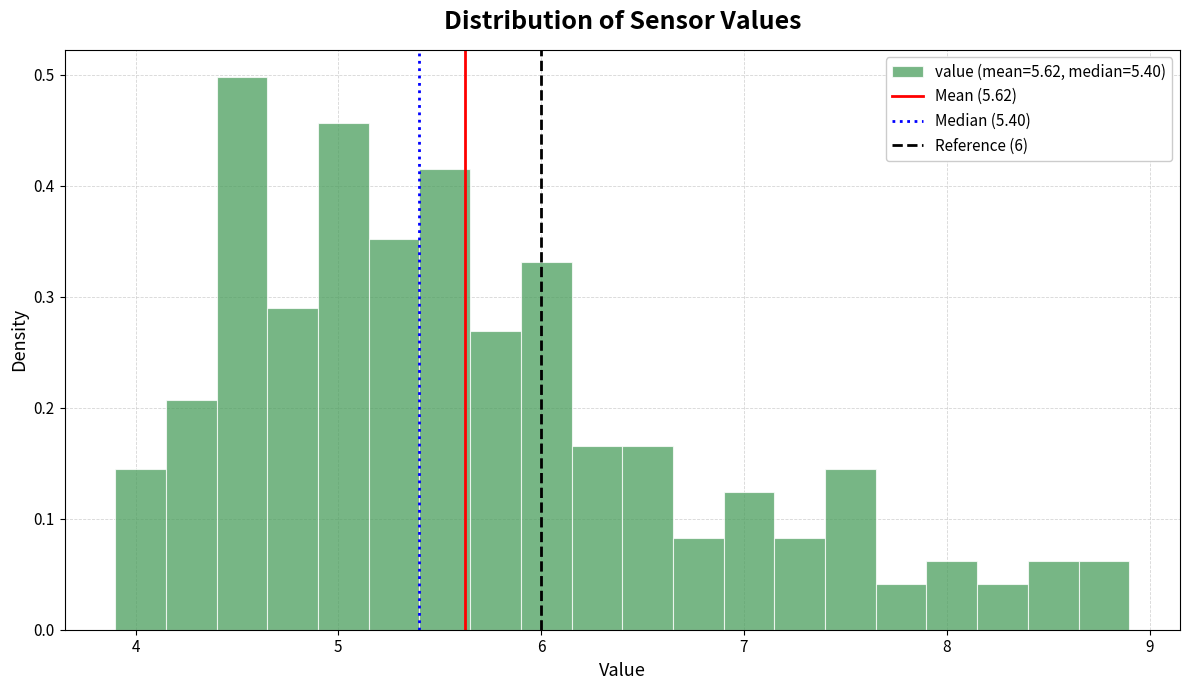

Around what value on the x-axis is the tallest bar? Give the approximate position of its centre, as read against the axis.

4.5